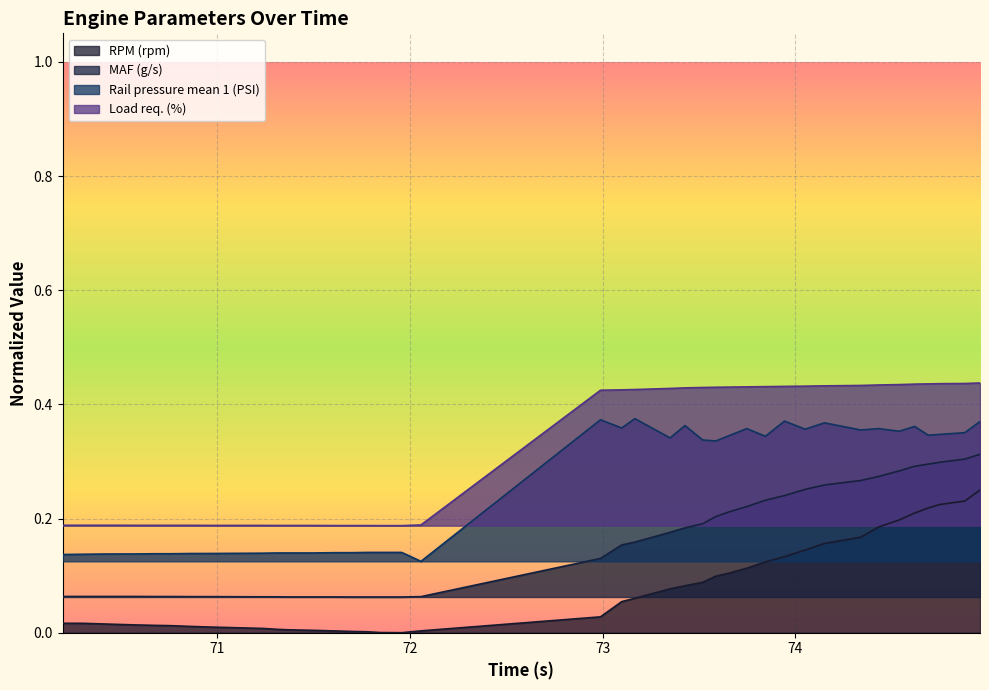

How many MAF (g/s) values are between 0 and 1?

40